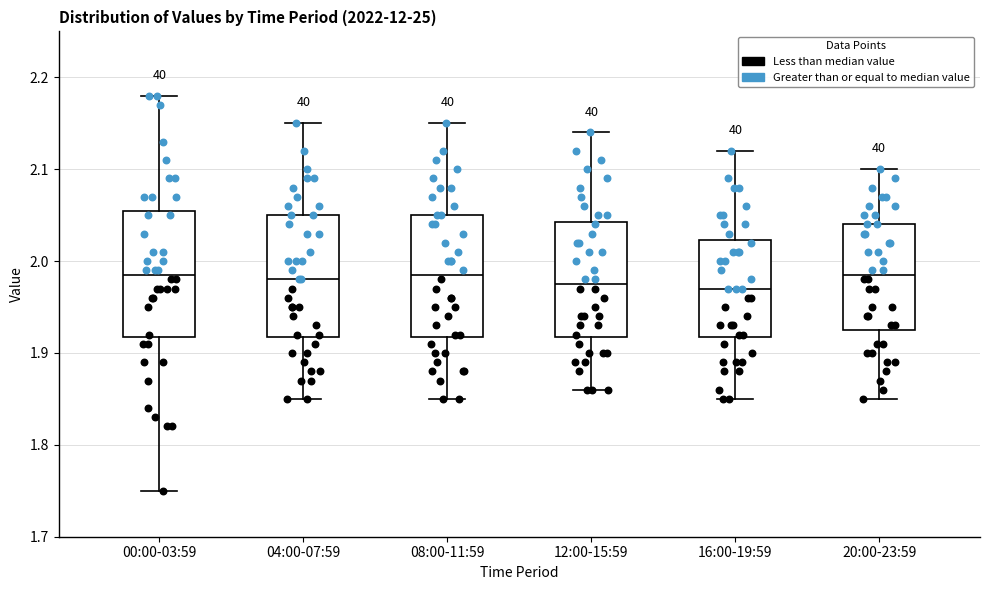

Reading left to right, read every box against the y-axis: the position of its median line, the range the box covers, and the ends of its whiskers. The values are not printed on the chart, so give them approximately, as read against the axis.

00:00-03:59: median 1.99, box 1.92 to 2.06, whiskers 1.75 to 2.18
04:00-07:59: median 1.98, box 1.92 to 2.05, whiskers 1.85 to 2.15
08:00-11:59: median 1.99, box 1.92 to 2.05, whiskers 1.85 to 2.15
12:00-15:59: median 1.98, box 1.92 to 2.04, whiskers 1.86 to 2.14
16:00-19:59: median 1.97, box 1.92 to 2.02, whiskers 1.85 to 2.12
20:00-23:59: median 1.99, box 1.93 to 2.04, whiskers 1.85 to 2.10